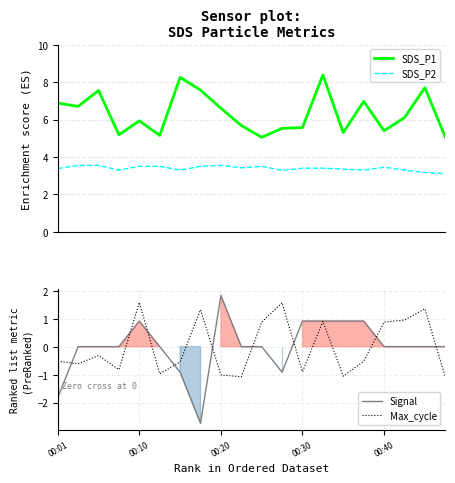

What is the difference between the maximum and second lowest values in the Signal series?

3.7